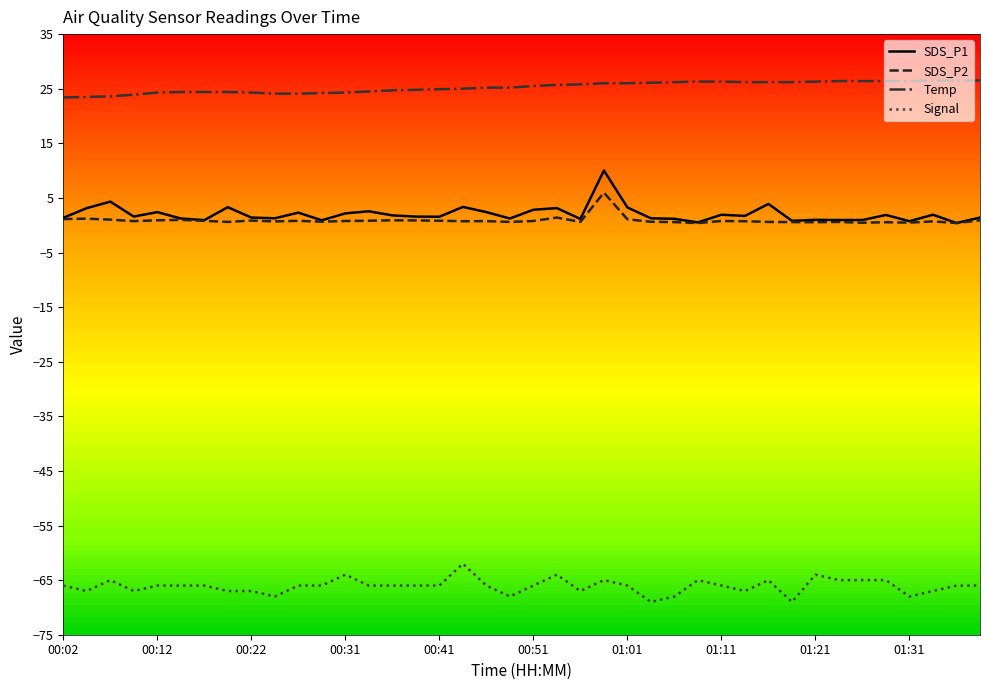

Which series has the largest total across all categories?

Temp